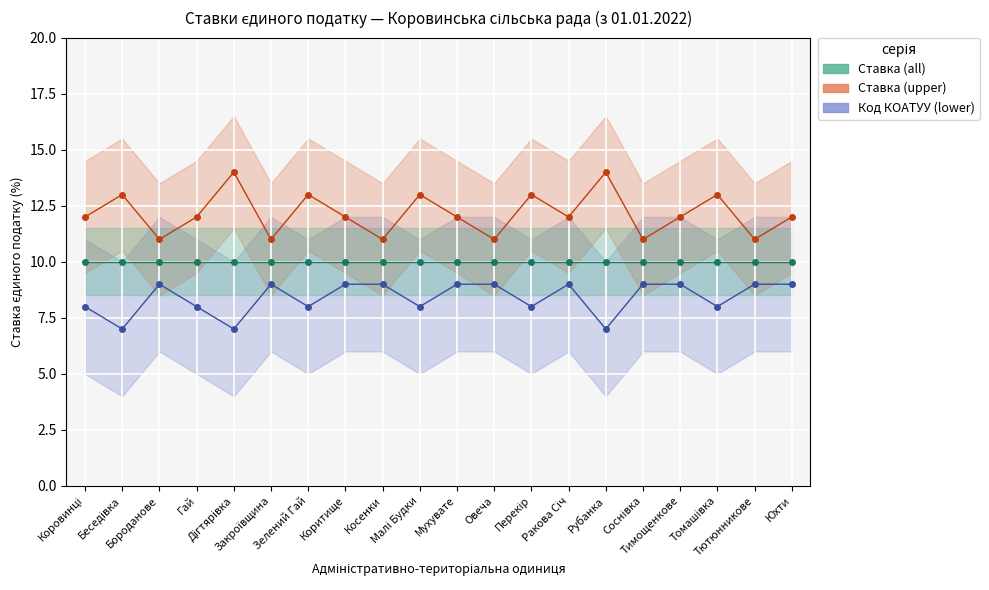

What is the lowest value of the Ставка (upper) series?

11